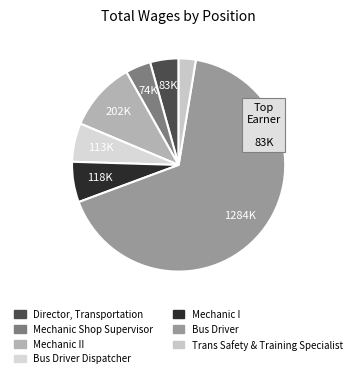

Which category has the biggest portion of the pie?

Bus Driver